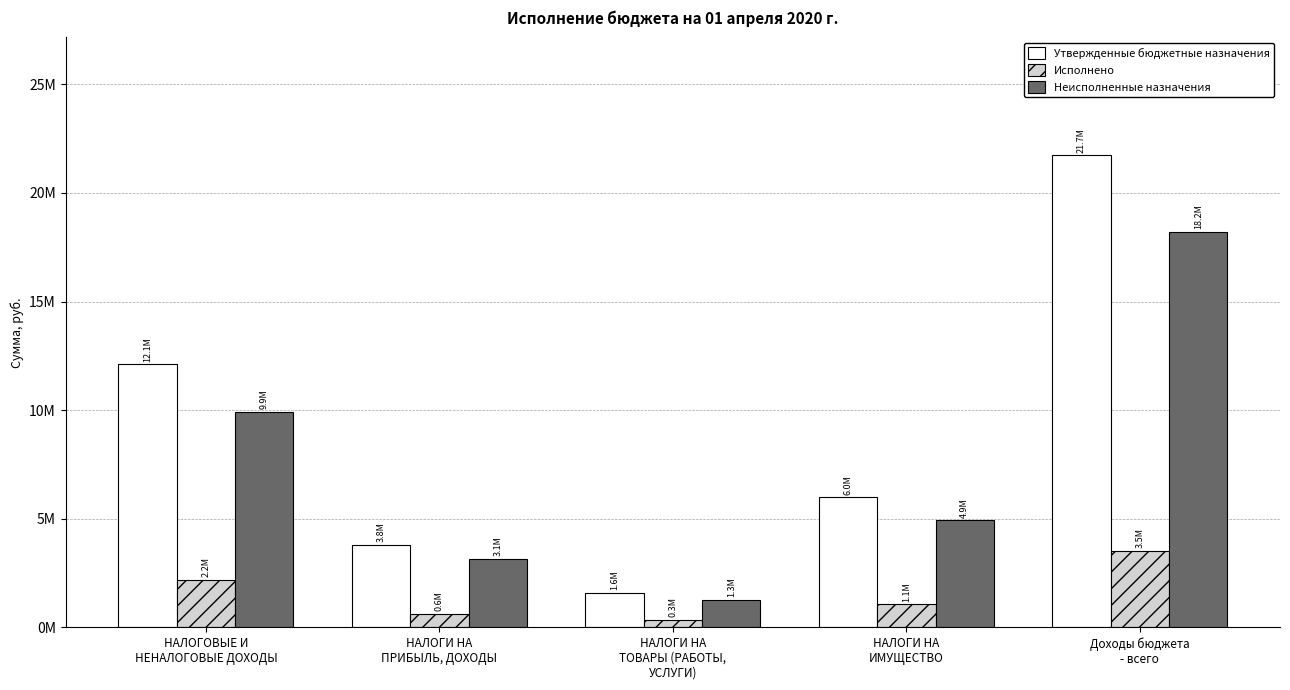

What is the average value of the Исполнено series?

1553671.0